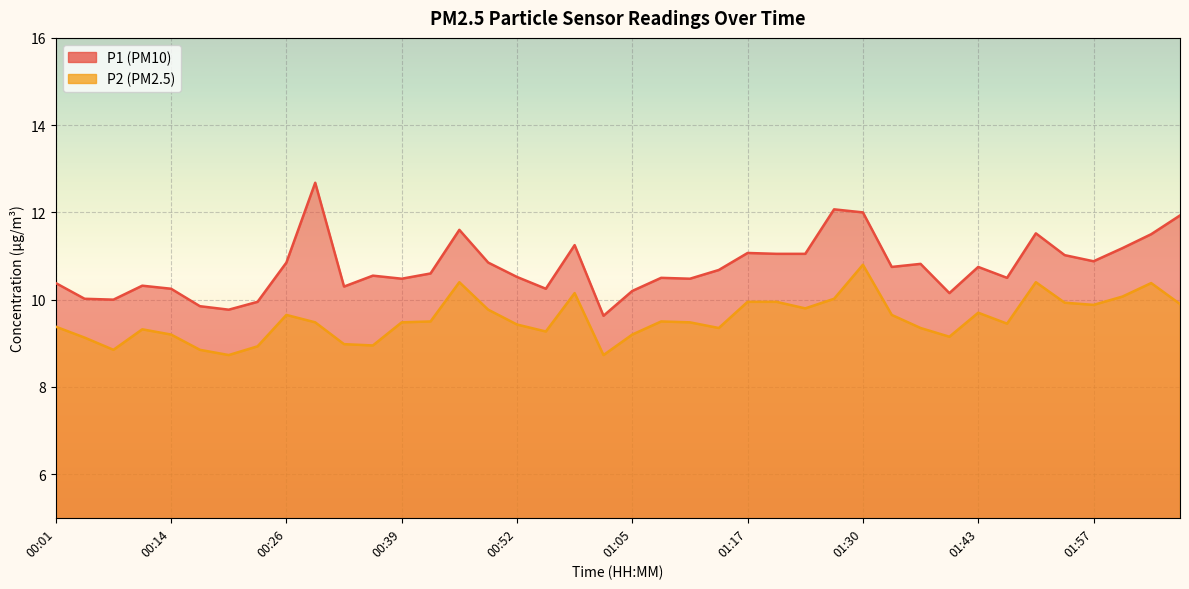

Is it true that P2 equals 10.4 at 01:50?

True